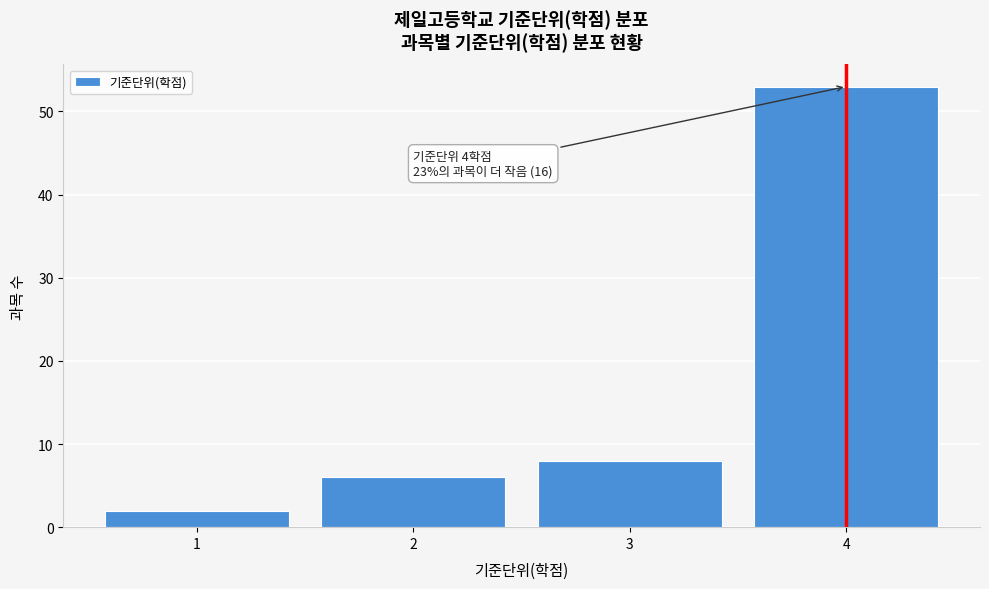

Reading left to right, list all the values displayed in this chart.

1=2	2=6	3=8	4=53